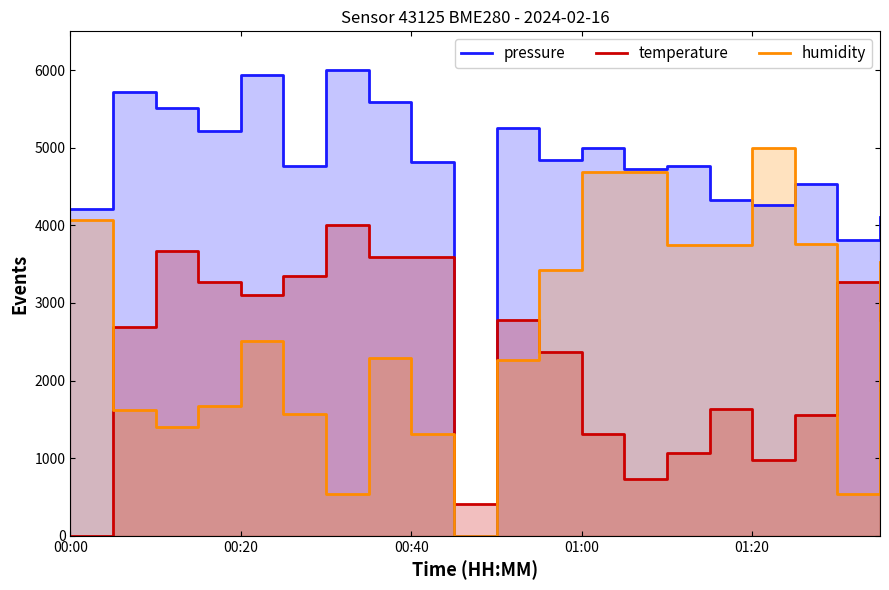

Which series has the widest spread of values?

pressure